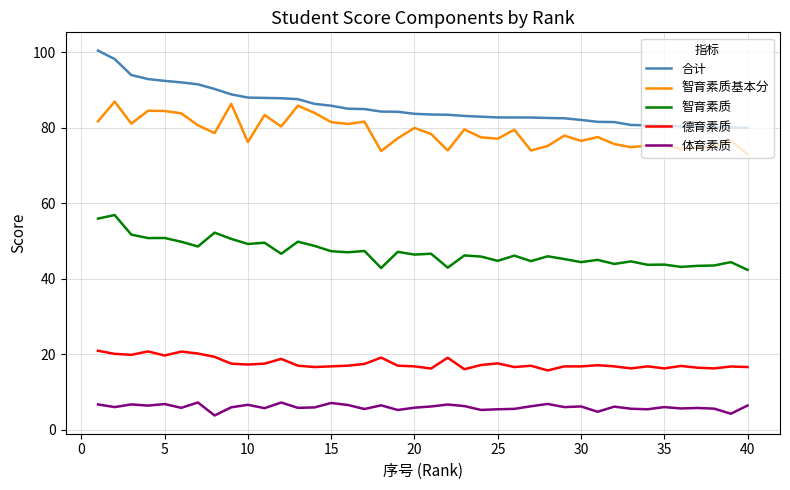

True or false: 德育素质 and 合计 cross at least once.

False